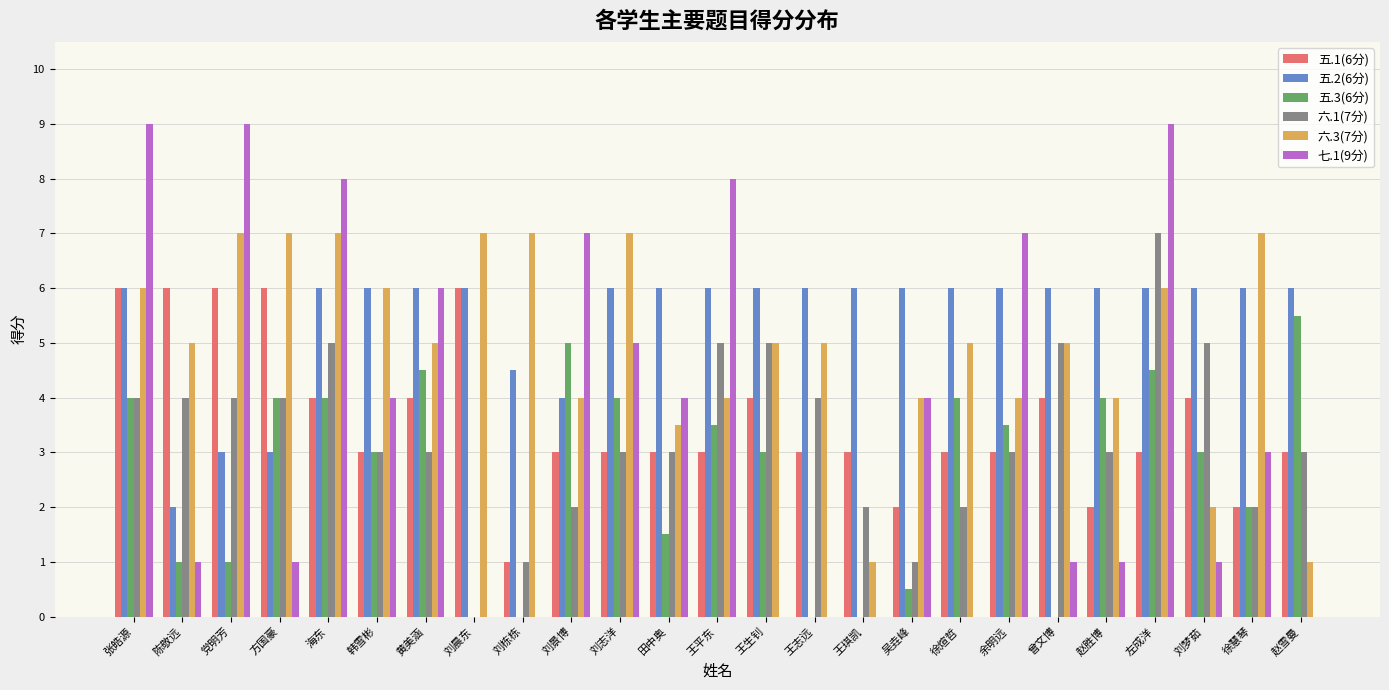

Which series changed the most between 陈敬远 and 王志远?

五.2(6分)